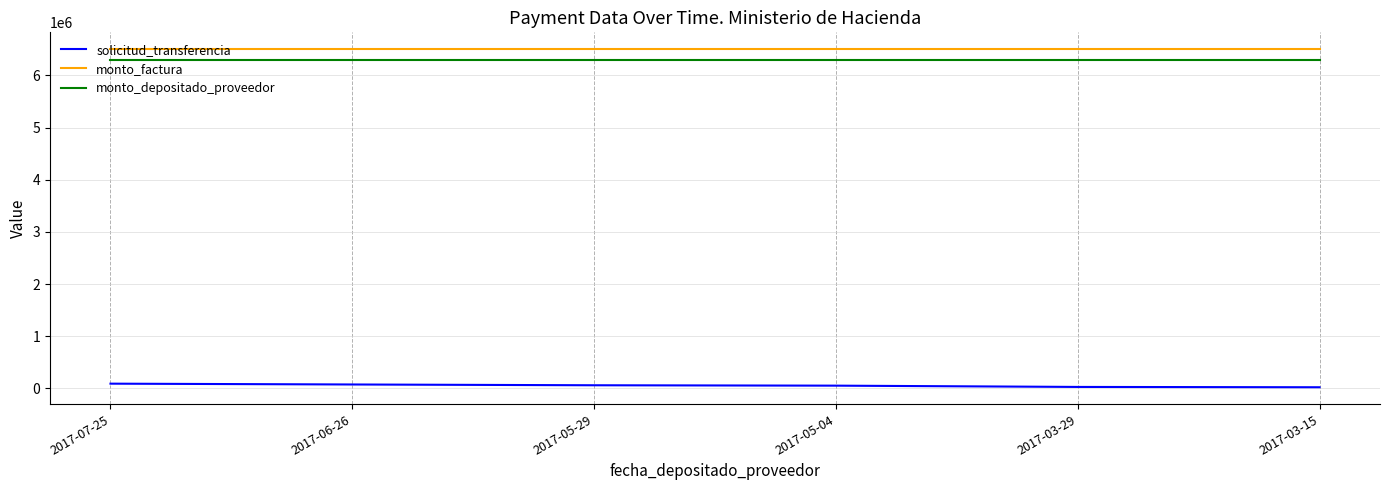

What position from the right is 2017-03-29?

2